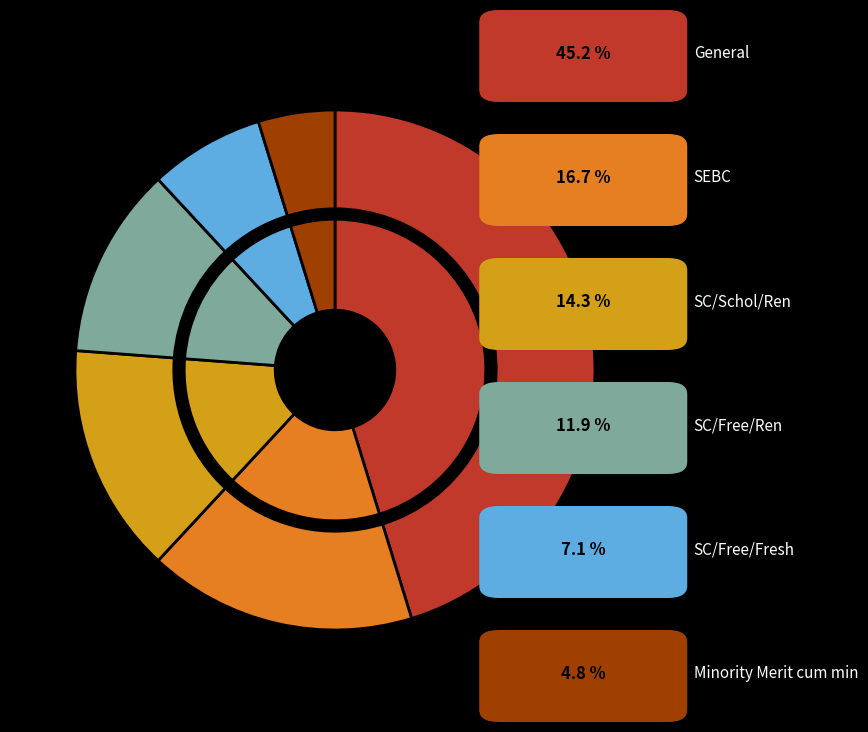

To the nearest percent, what percentage of the pie is SC/Schol/Ren?

14%